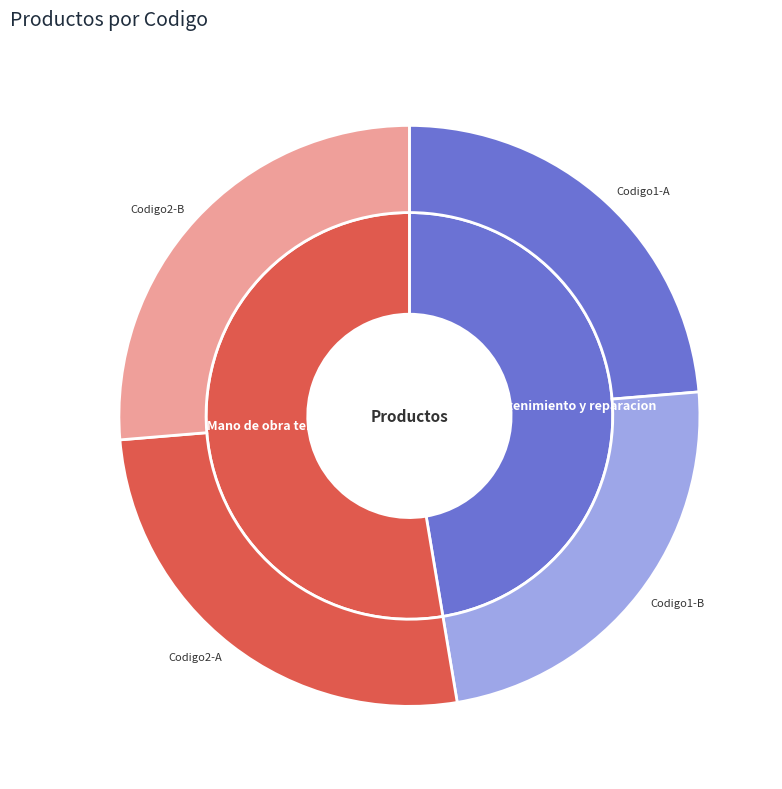

To the nearest percent, what percentage of the pie is Instalacion, mantenimiento y reparacion?

47%